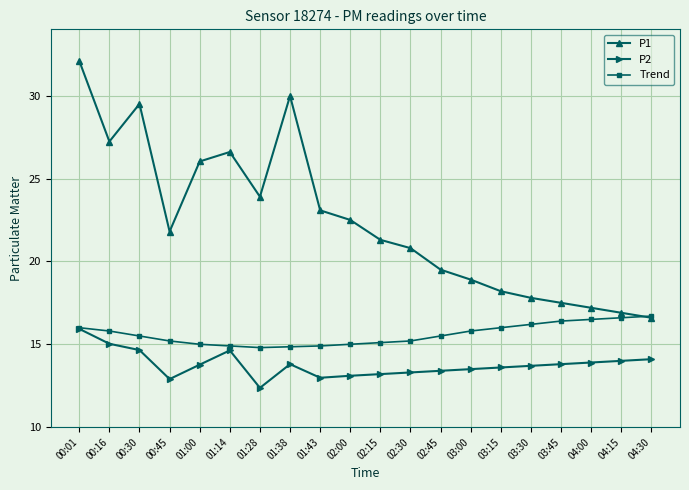

How many series are shown in this chart?

3